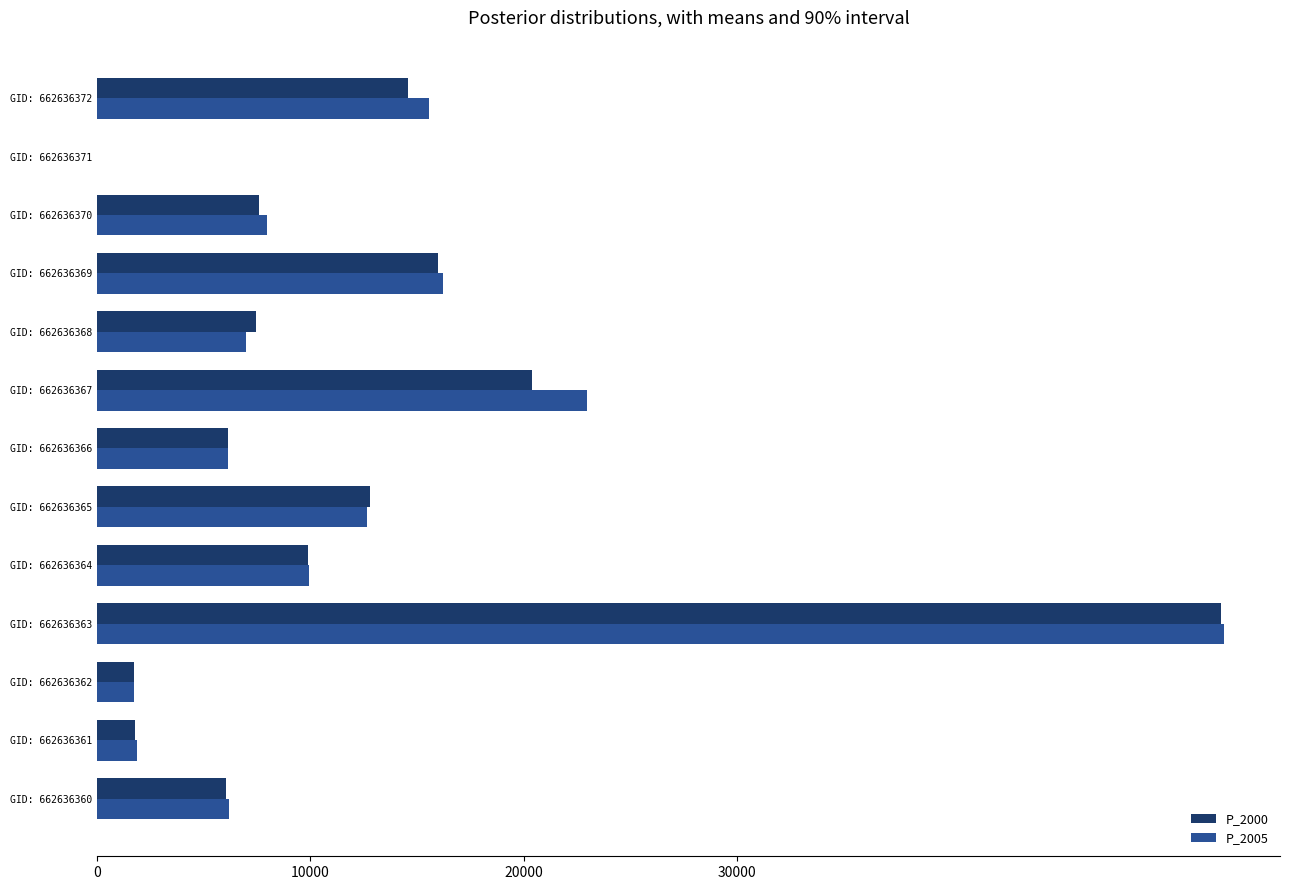

Which series has the widest spread of values?

P_2005